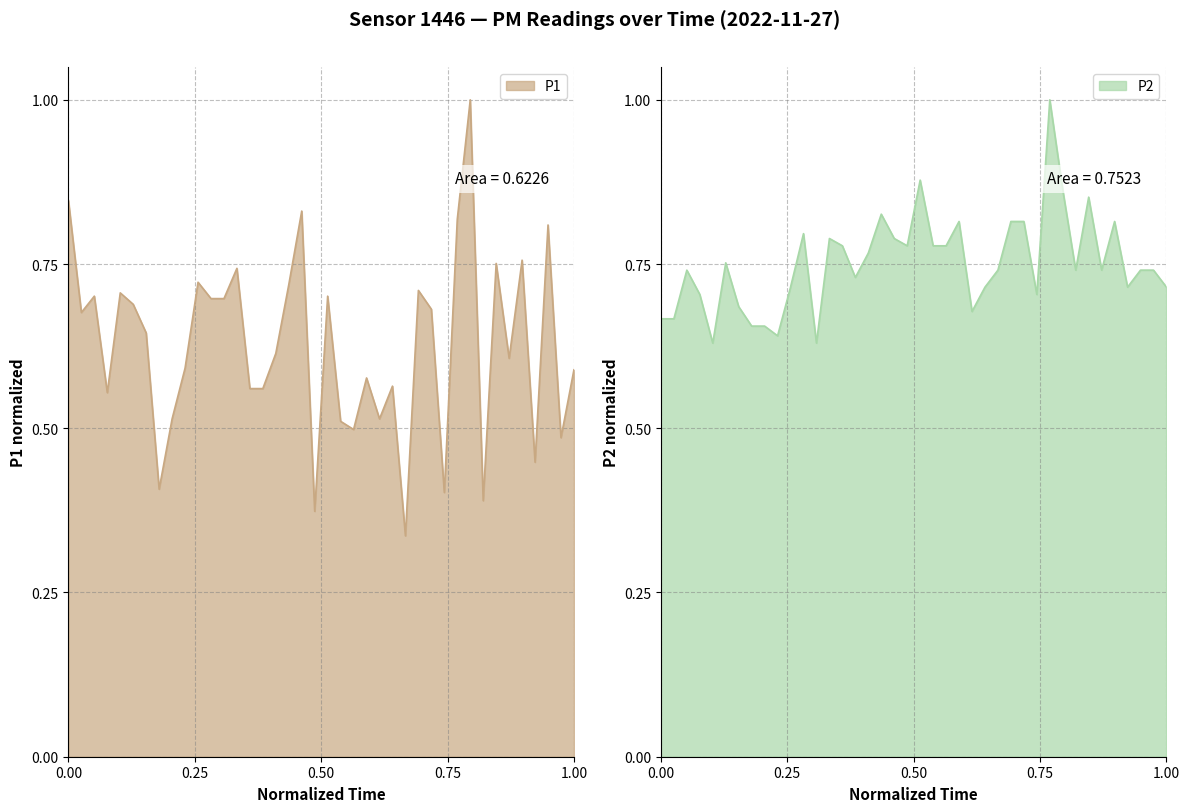

Count the P1 values in the range 0 to 1.

40